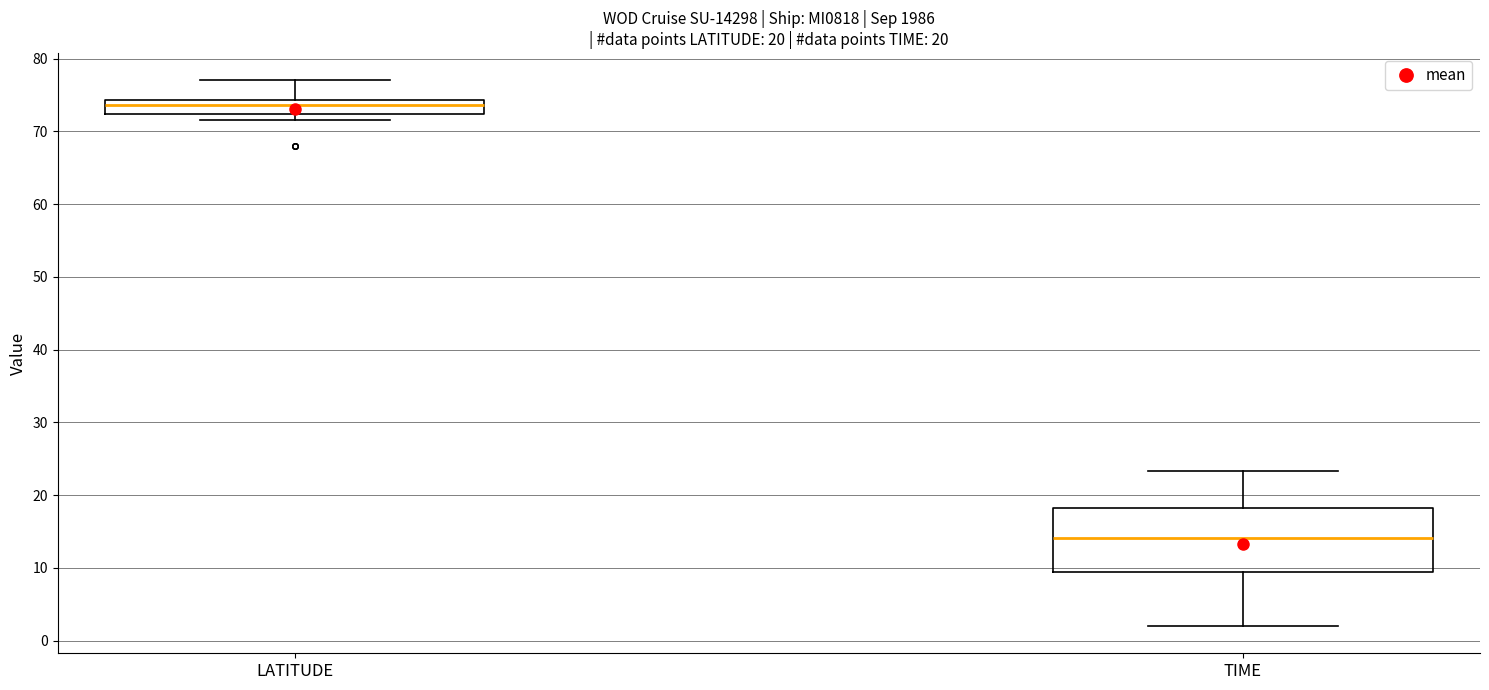

Which box is the tallest, from its lower edge to its upper edge?

TIME